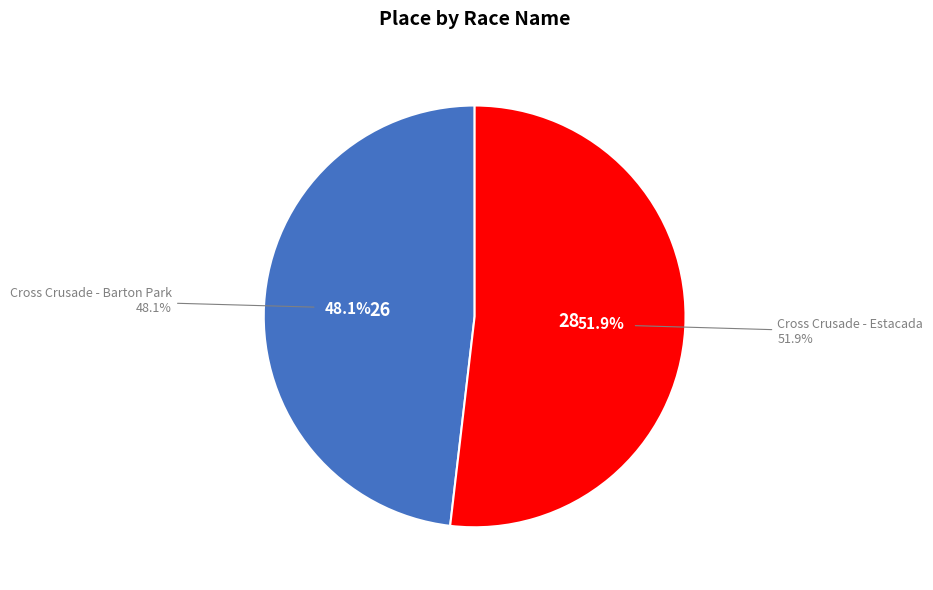

What is the smallest slice in the pie chart?

Cross Crusade - Barton Park